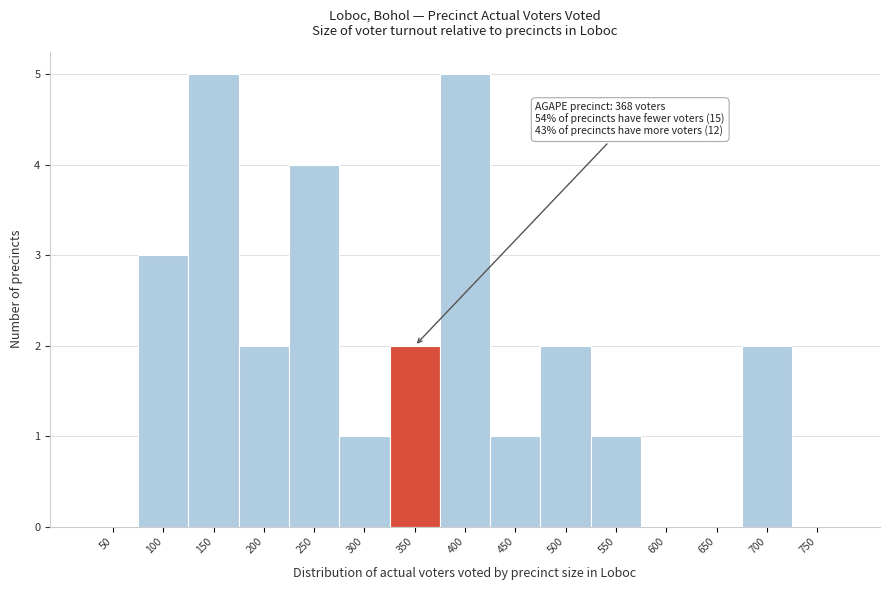

Reading right to left, transcribe all the data shown in this chart.

750=0	700=2	650=0	600=0	550=1	500=2	450=1	400=5	350=2	300=1	250=4	200=2	150=5	100=3	50=0